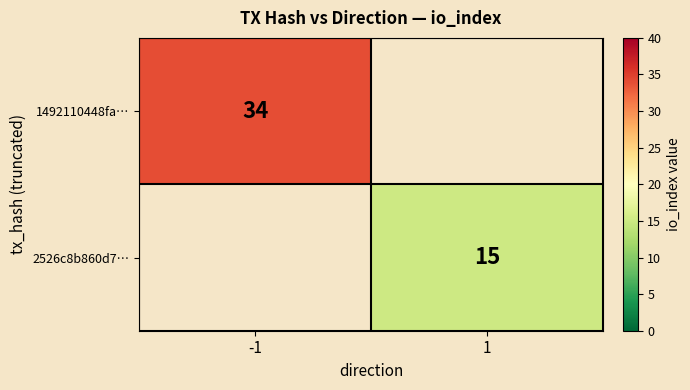

What is the smallest value displayed?

15.0